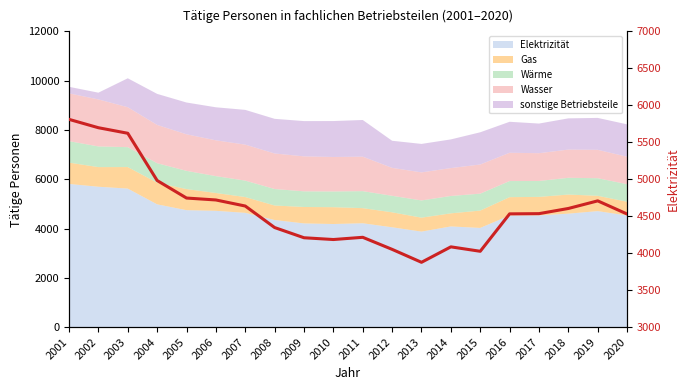

What is the difference between the second highest and second lowest values?

1671.0